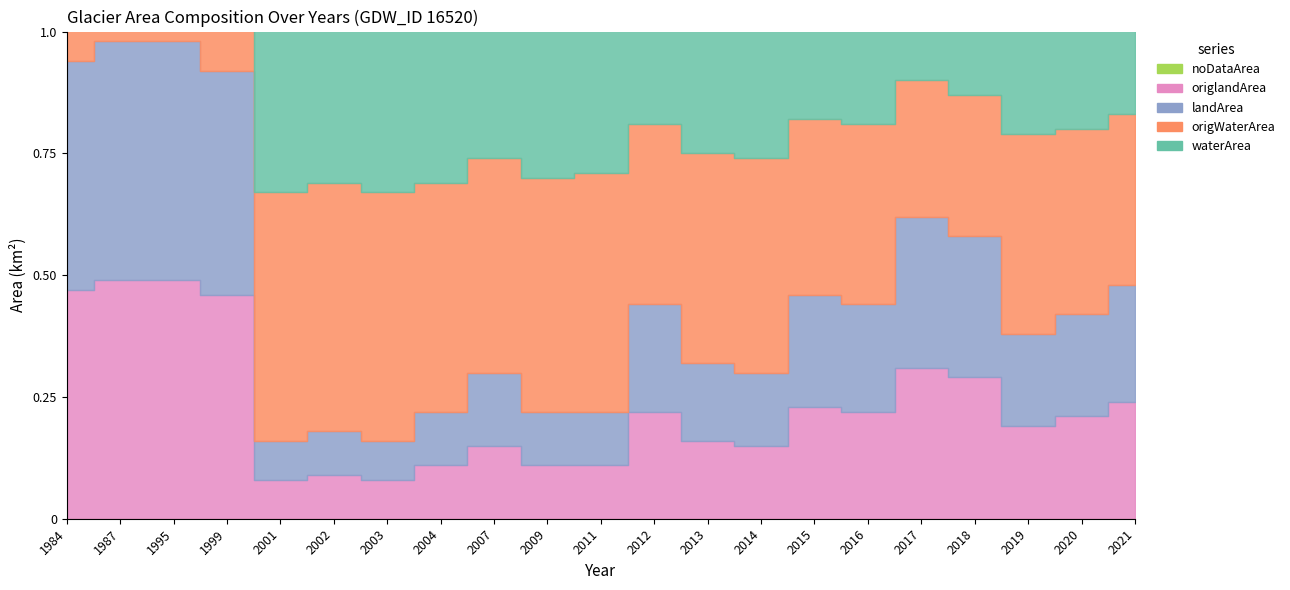

Rank the categories by noDataArea value from lowest to highest.

1984, 1987, 1995, 1999, 2001, 2002, 2003, 2004, 2007, 2009, 2011, 2012, 2013, 2014, 2015, 2016, 2017, 2018, 2019, 2020, 2021